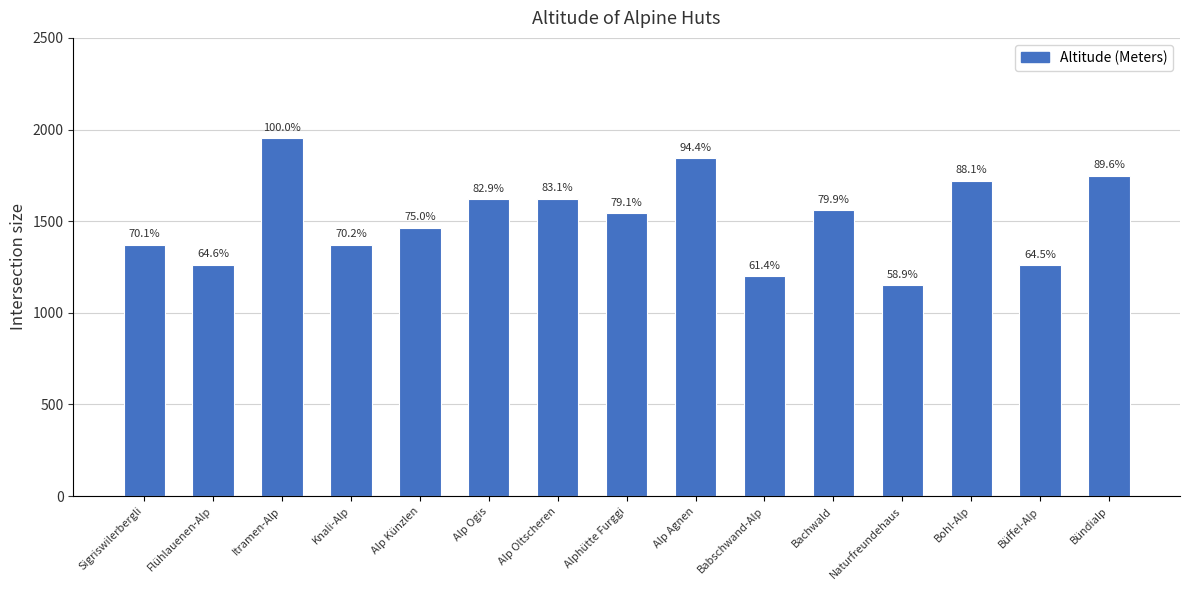

Are the bars horizontal?

No